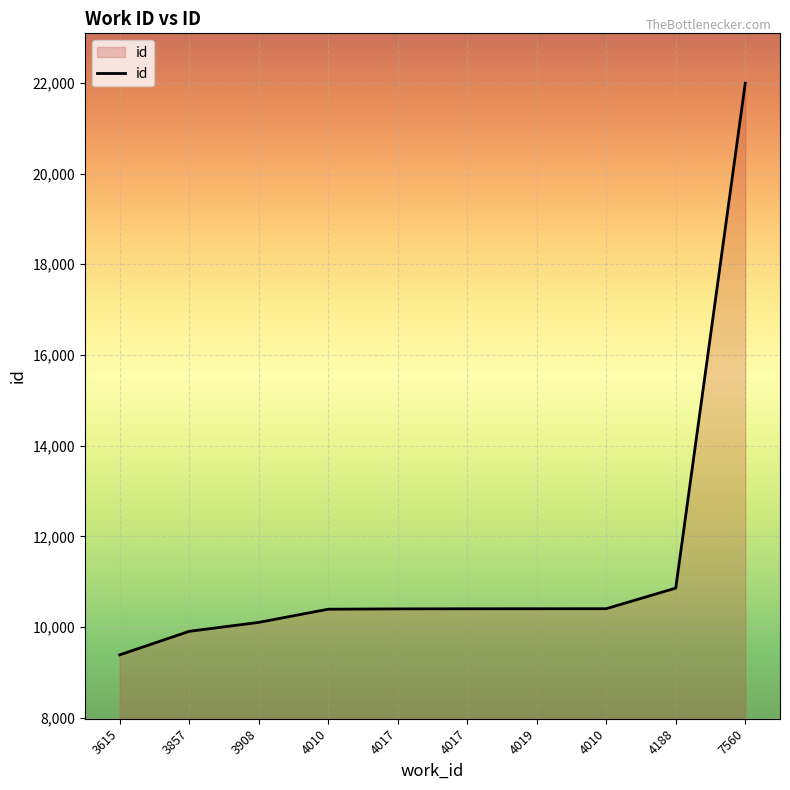

True or false: there are more than 1 points higher than both neighbors.

False